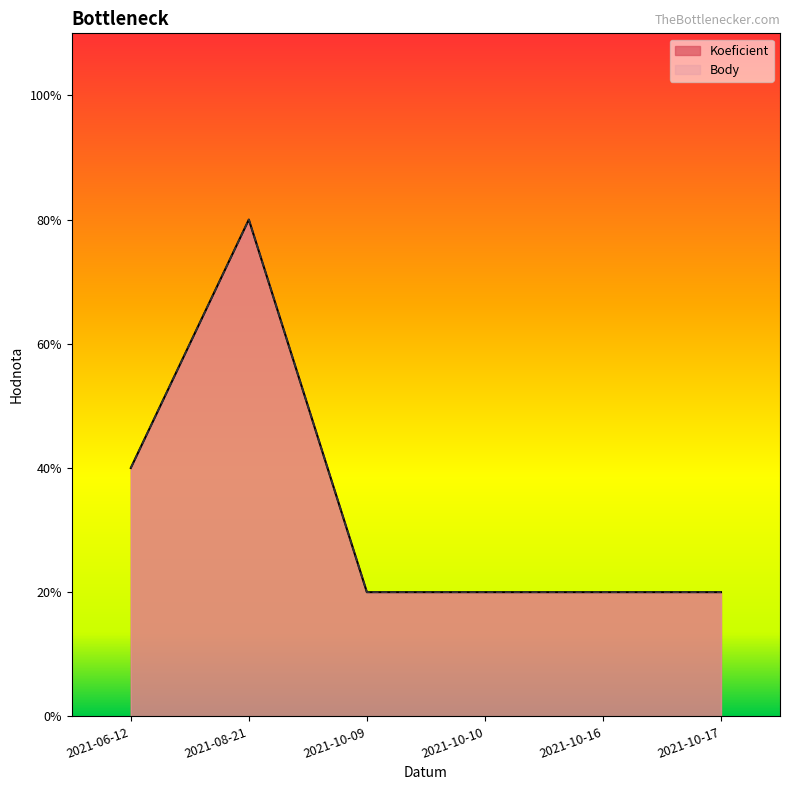

Reading right to left, extract all data points from this chart.

Koeficient: 1	1	1	1	4	2
Body: 1	1	1	1	4	2